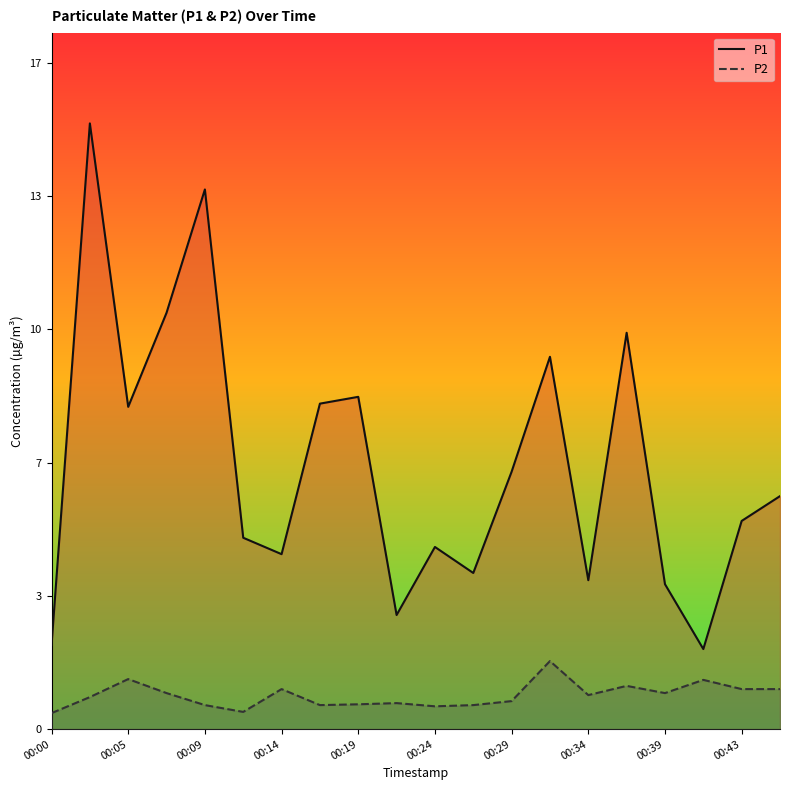

What is the average value of the P2 series?

0.8